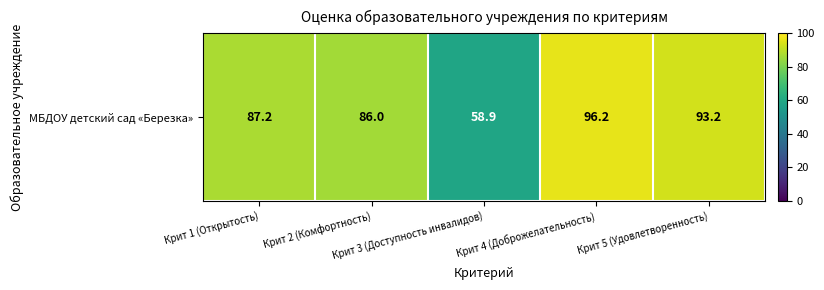

Reading right to left, list all the values displayed in this chart.

Крит 5 (Удовлетворенность)=93.2	Крит 4 (Доброжелательность)=96.2	Крит 3 (Доступность инвалидов)=58.9	Крит 2 (Комфортность)=86.0	Крит 1 (Открытость)=87.2